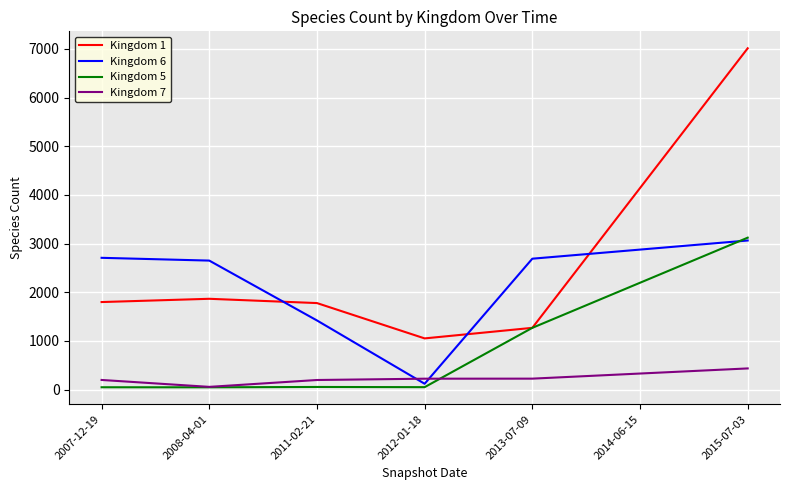

What position from the left is 2011-02-21?

3